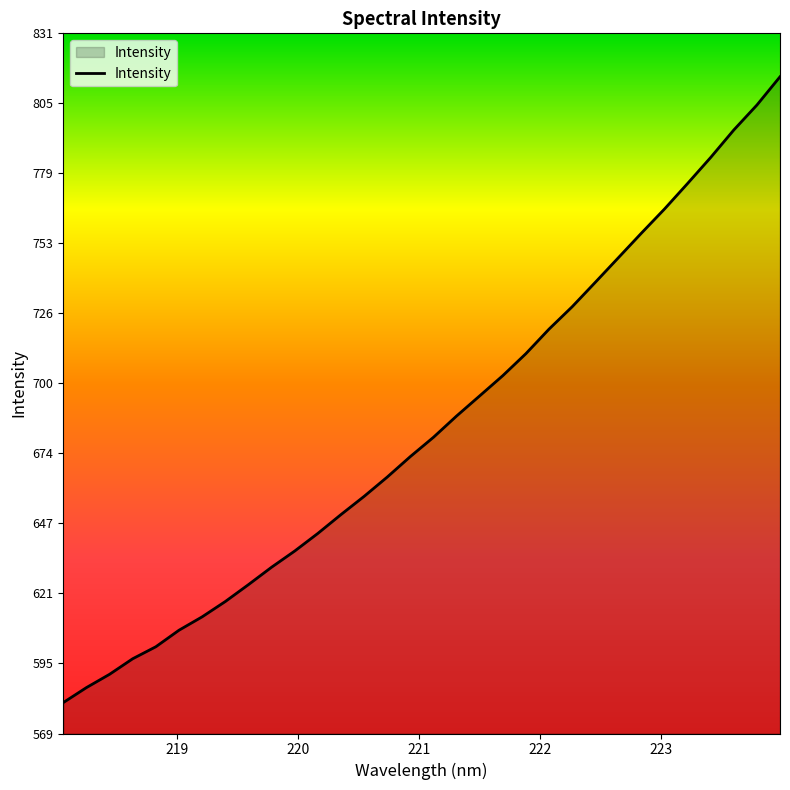

What is the greatest value displayed?

815.1